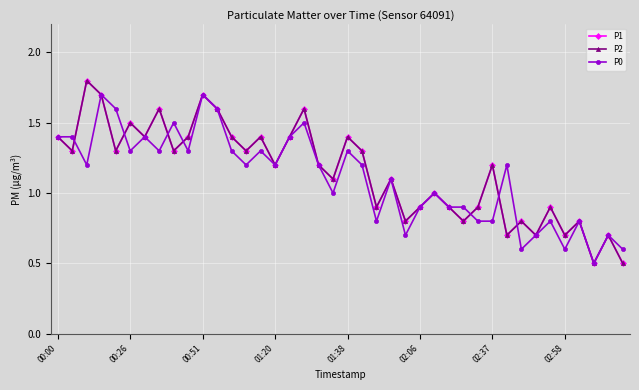

Is this an area chart (filled region under the line)?

No